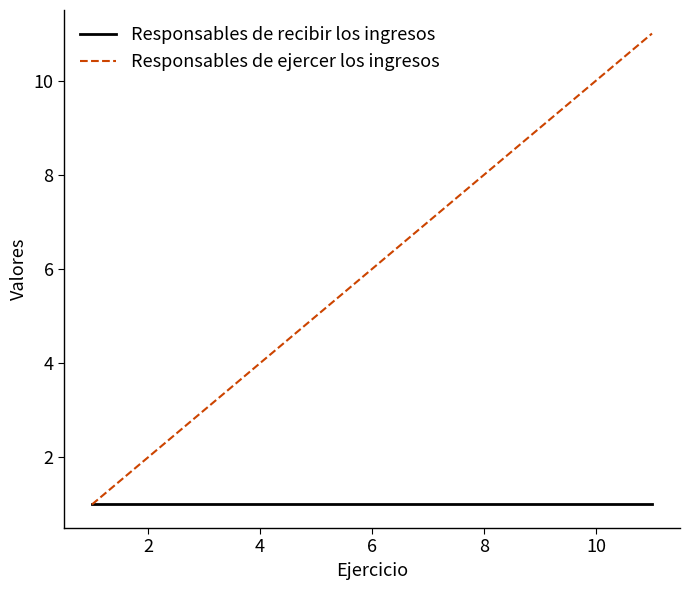

Rank the series by their maximum value, from lowest to highest.

Responsables de recibir los ingresos, Responsables de ejercer los ingresos